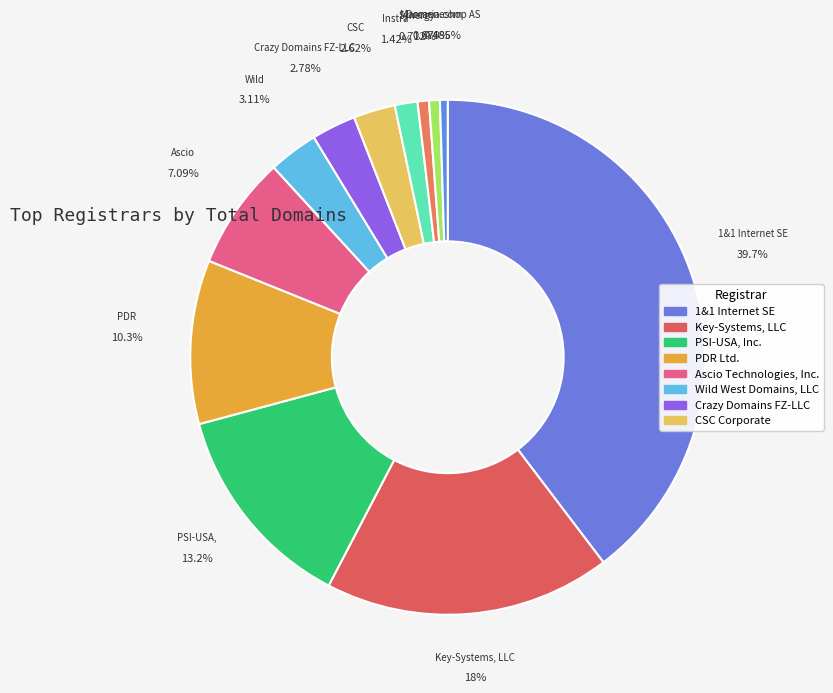

How many slices are in this pie chart?

12